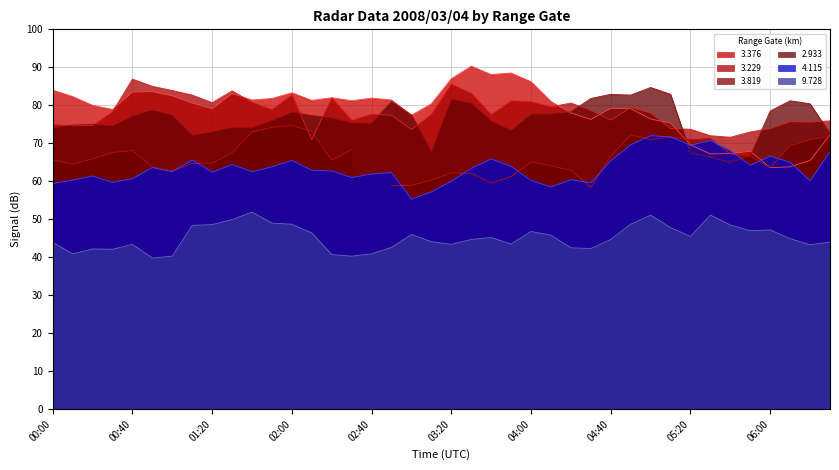

How many interior local valleys does the 4.115 series have?

11